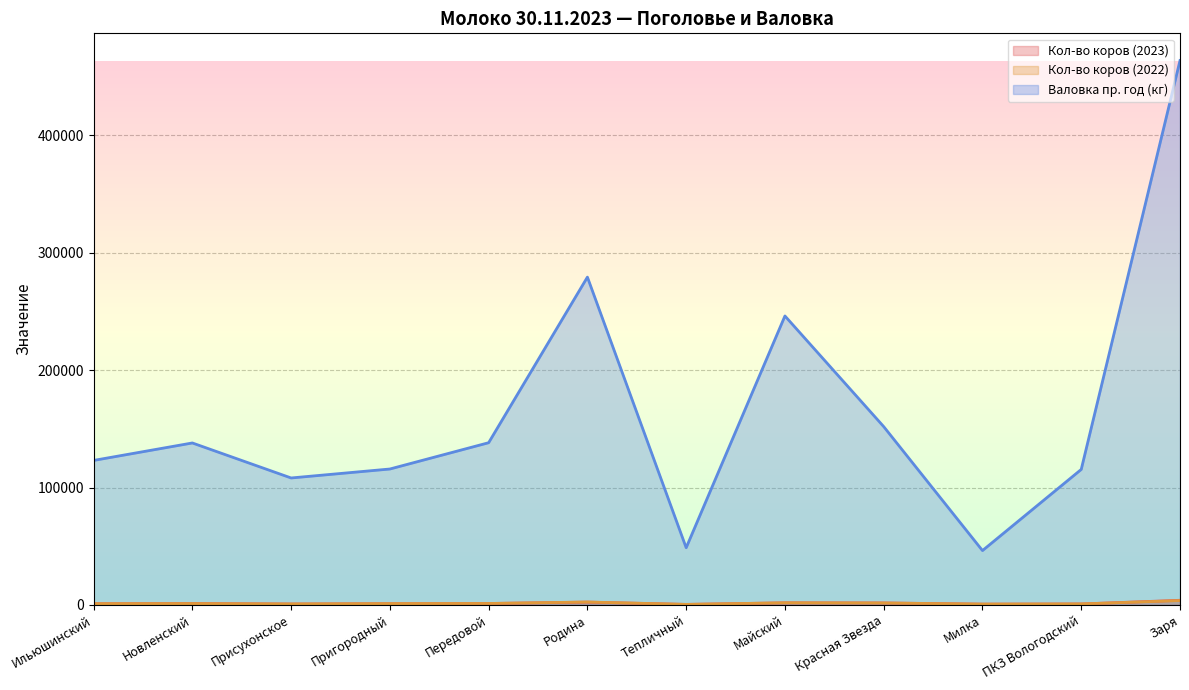

What position from the right is ПКЗ Вологодский?

2